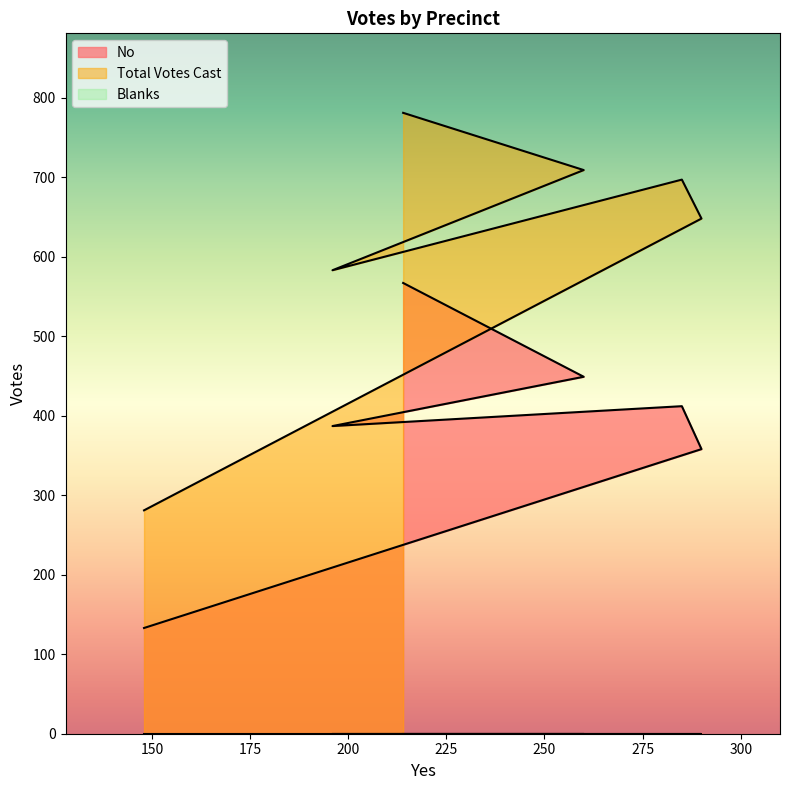

The value of No at 285 is 412. True or false?

True